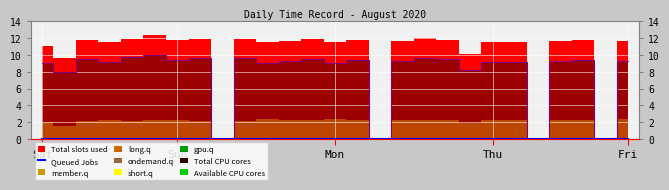

Between 21 and 23, which series saw the biggest shift?

ondemand.q